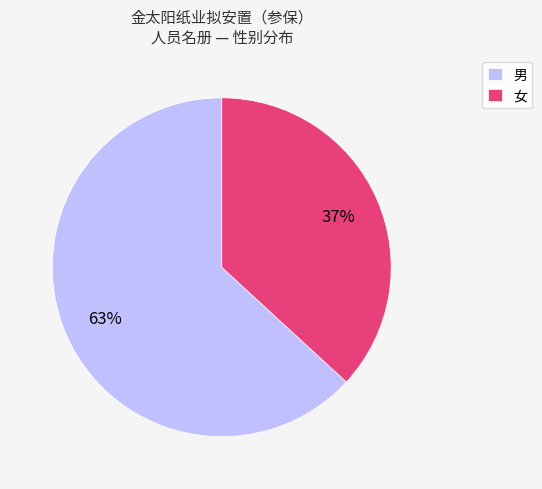

Count the number of slices in the pie.

2